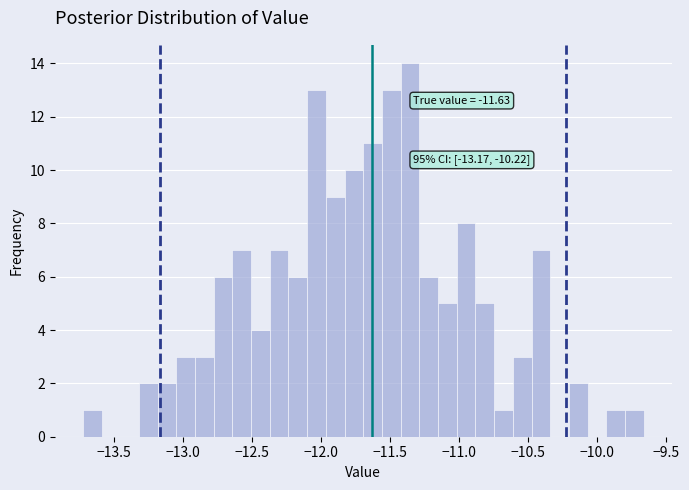

Around what value on the x-axis is the tallest bar? Give the approximate position of its centre, as read against the axis.

-11.35